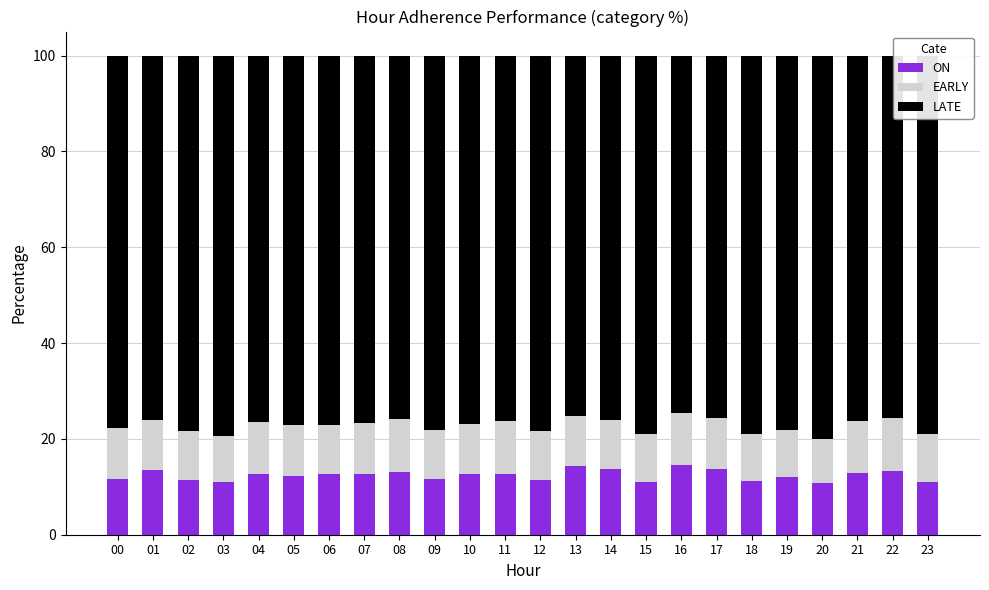

What is the total value across all series at 16?

100.0